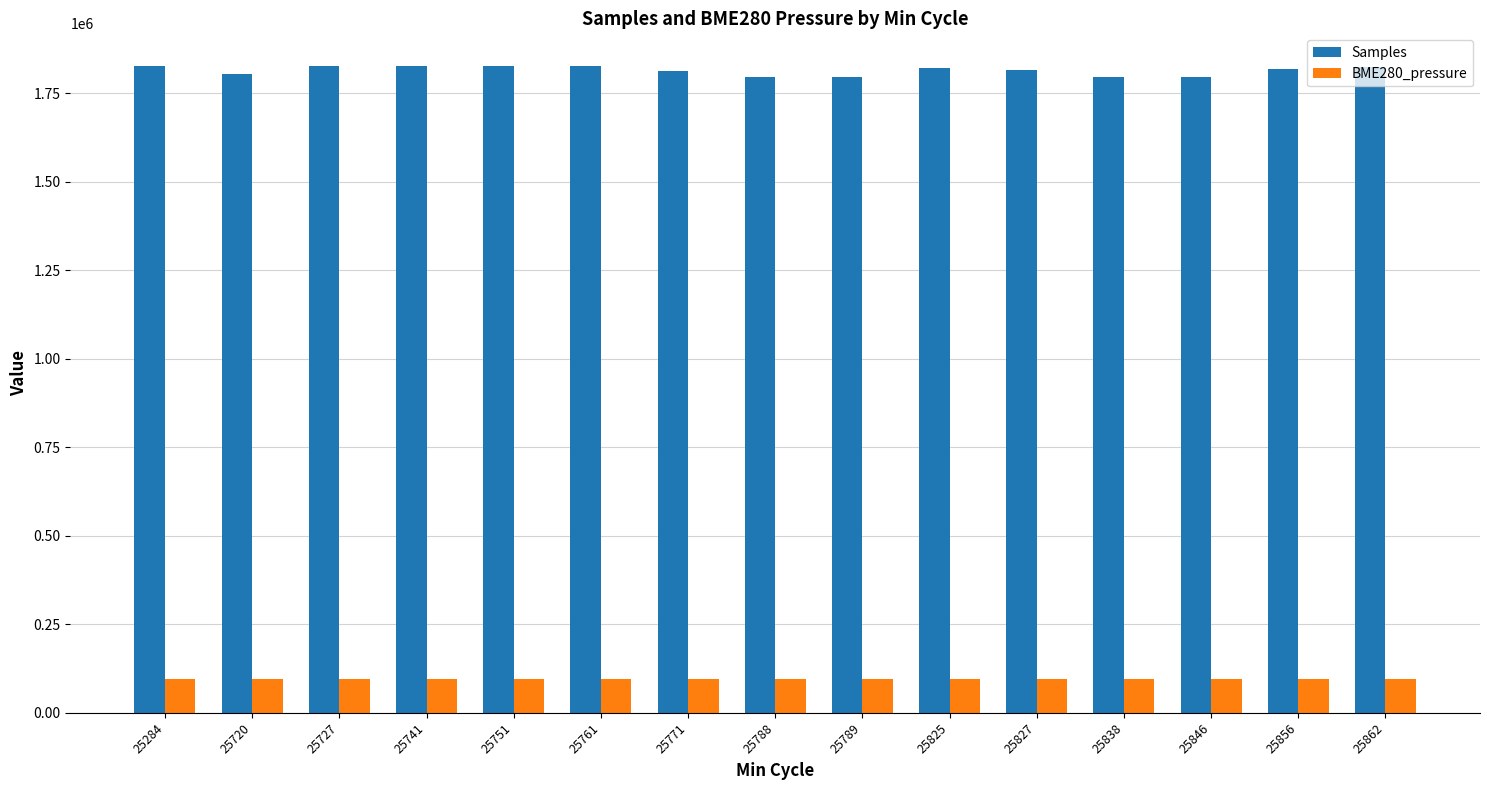

How many groups of bars are there?

15